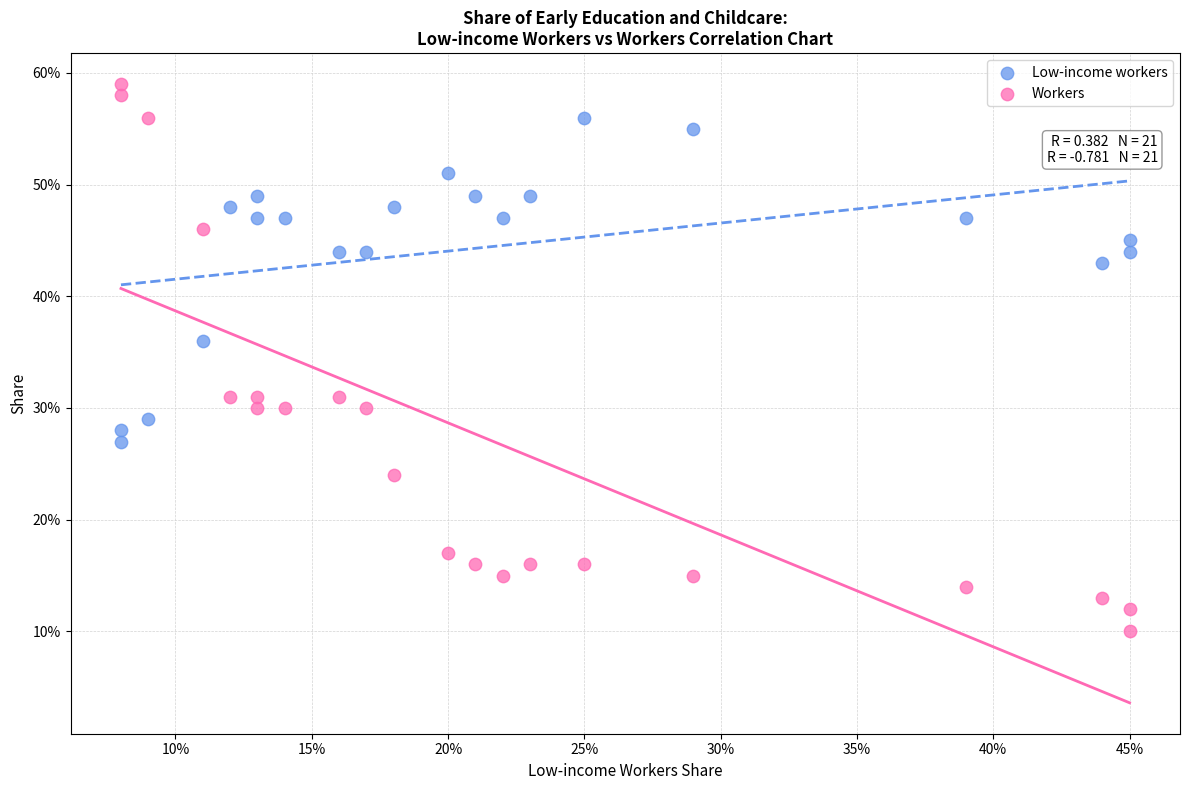

What are all the series names shown in the legend?

Low-income workers, Workers